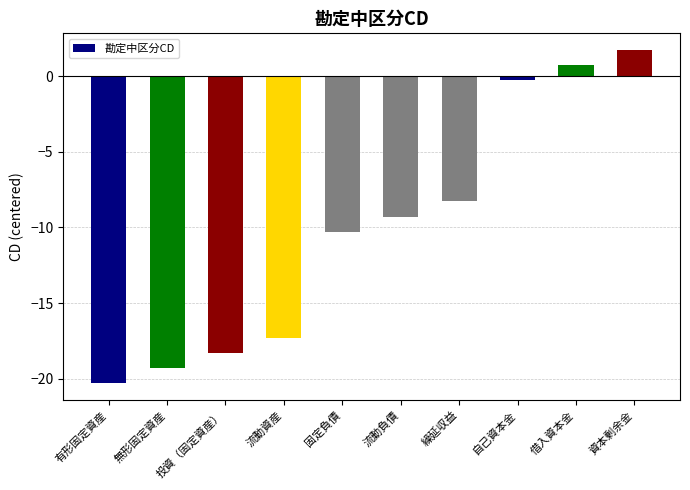

How many bars are there in total?

10